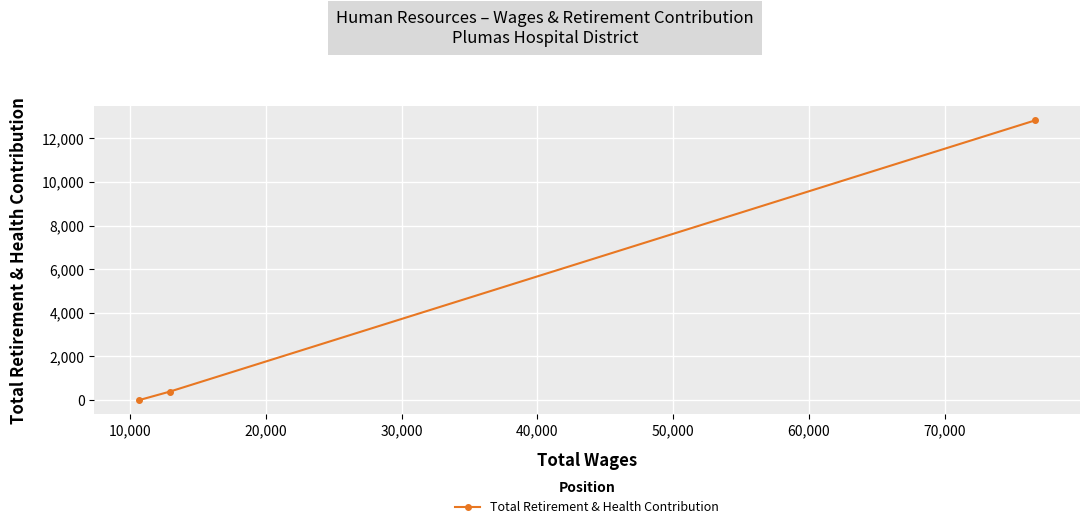

What is the difference between the maximum and minimum values?

12819